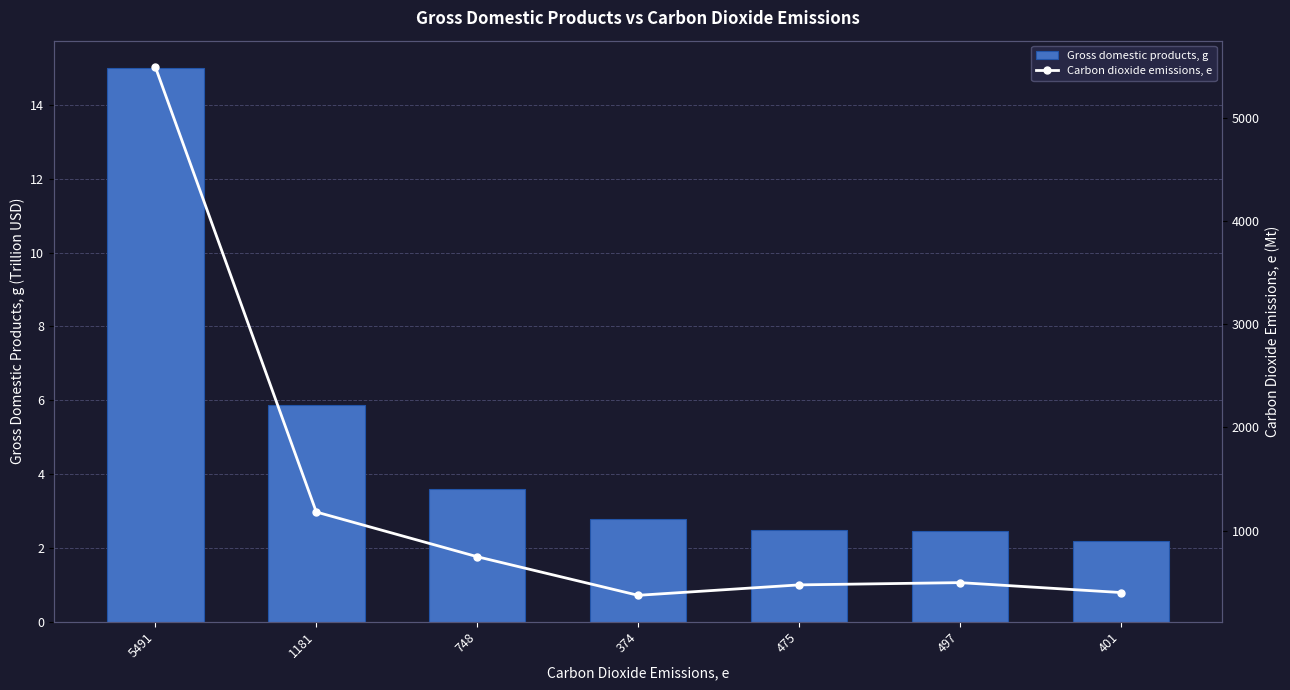

Rank the series at 1181 from highest to lowest value.

Carbon dioxide emissions, e, Gross domestic products, g